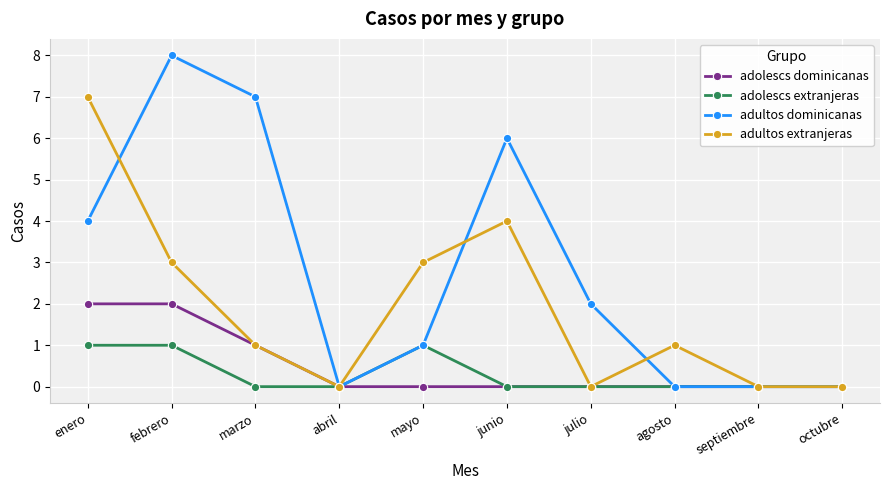

Is the value of adultos extranjeras at enero greater than the value of adultos dominicanas at febrero?

No